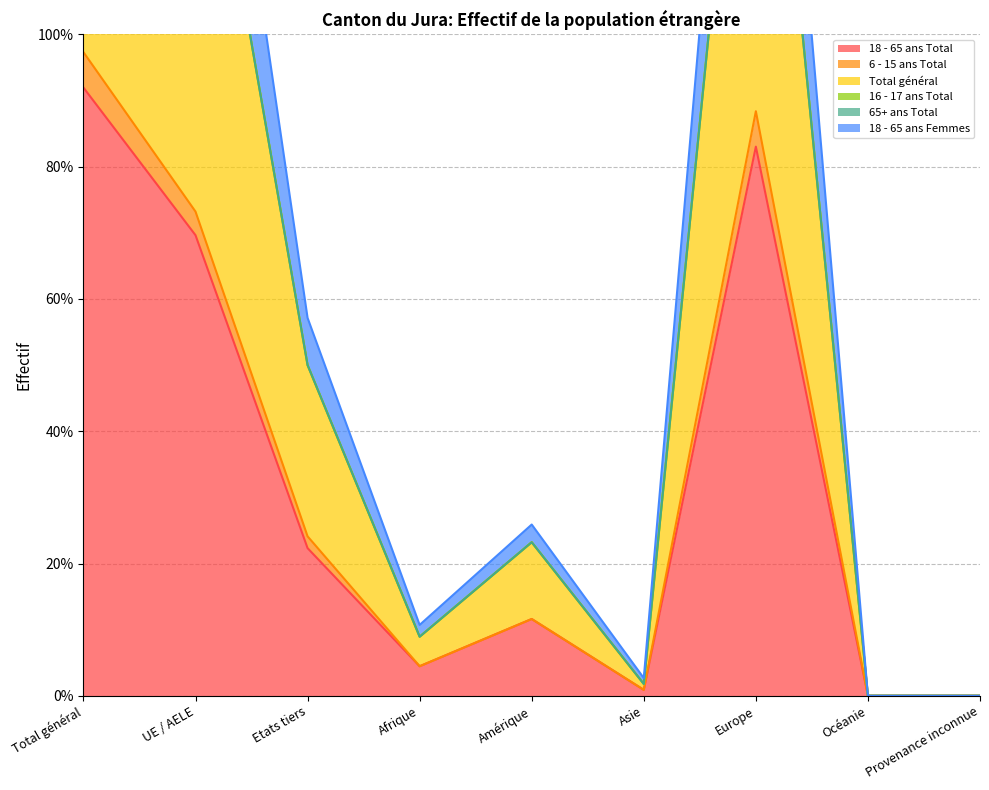

At how many categories does at least one series exceed 191?

2